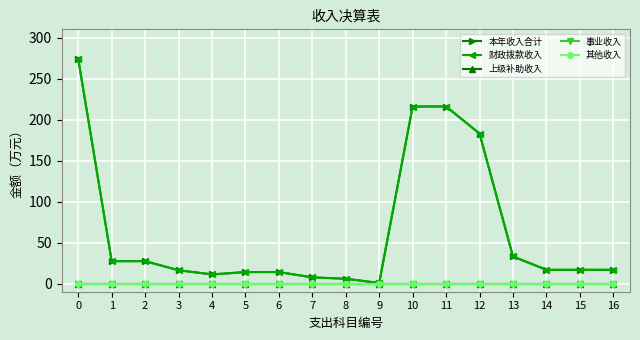

True or false: 其他收入 has more than 0 interior local peaks.

False